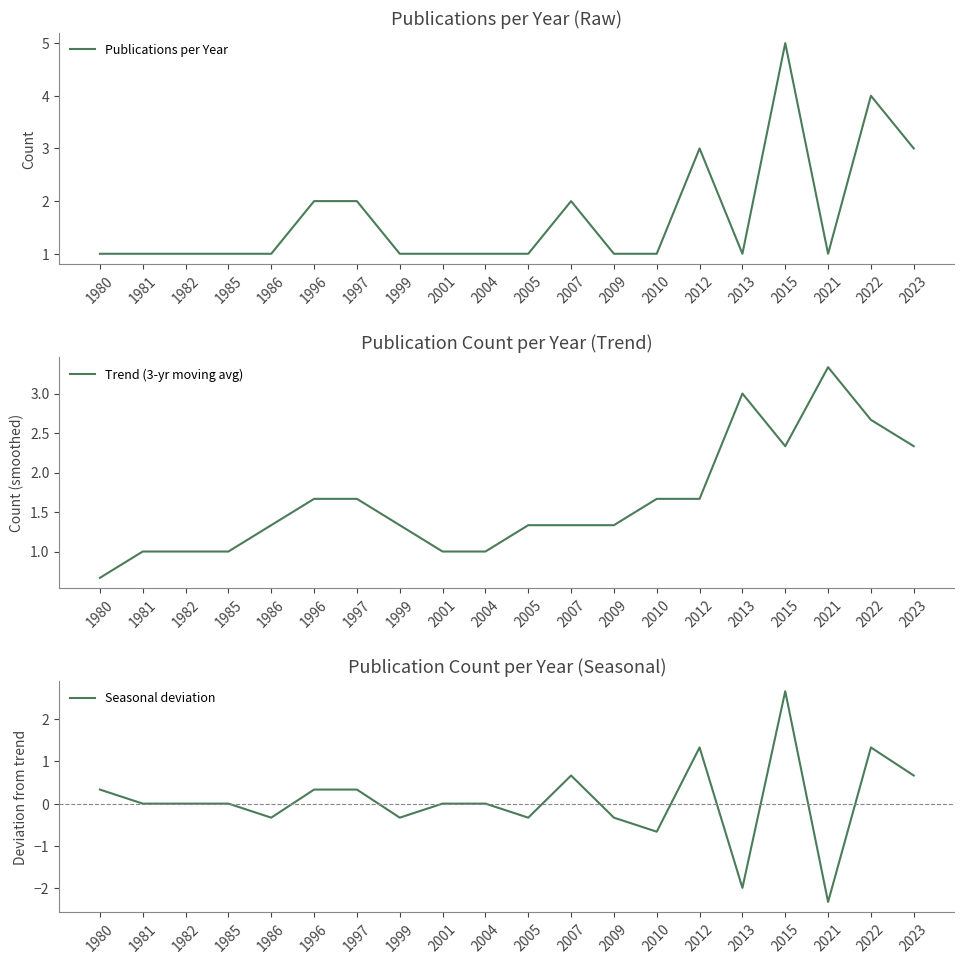

What is the minimum value for Trend (3-yr moving avg)?

0.7